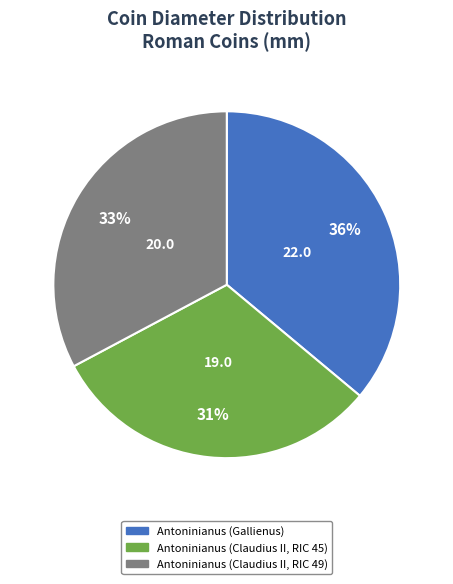

Is there a majority slice in this chart?

No